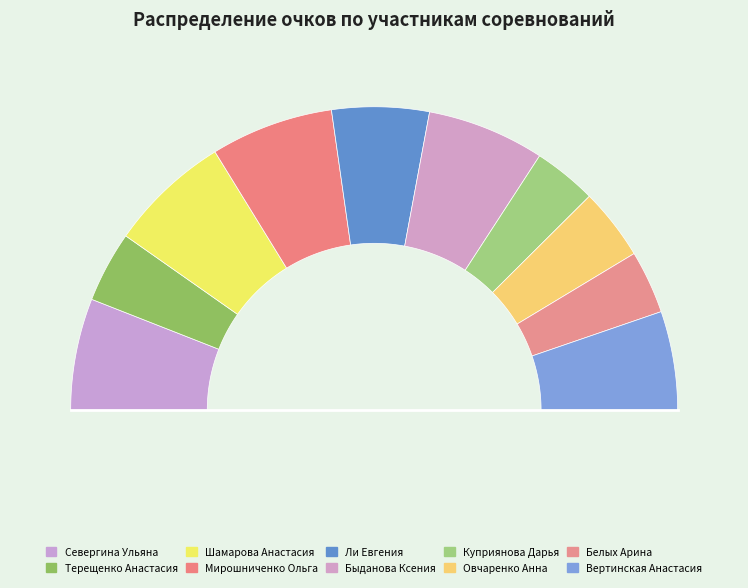

What is the change in value from Севергина Ульяна to Вертинская Анастасия?

-8.8